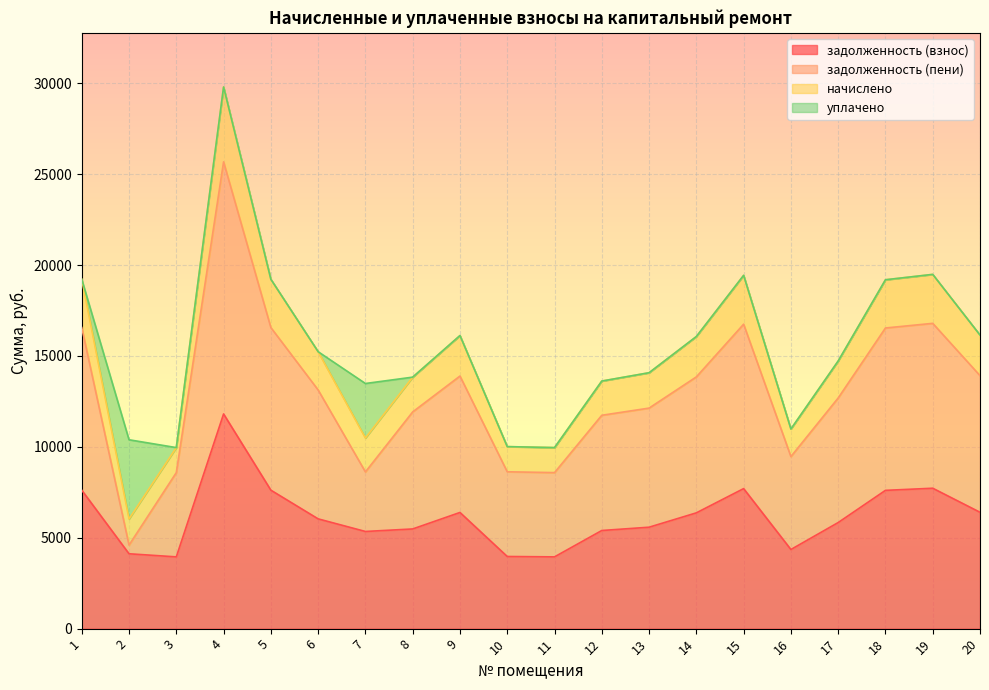

At which category is the sum across all series the highest?

4